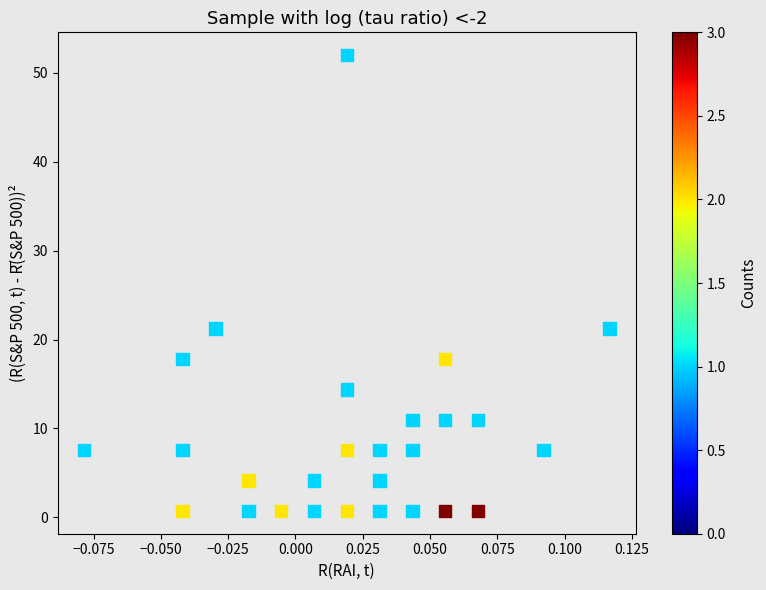

What is the range of Y values (max minus min)?

51.2